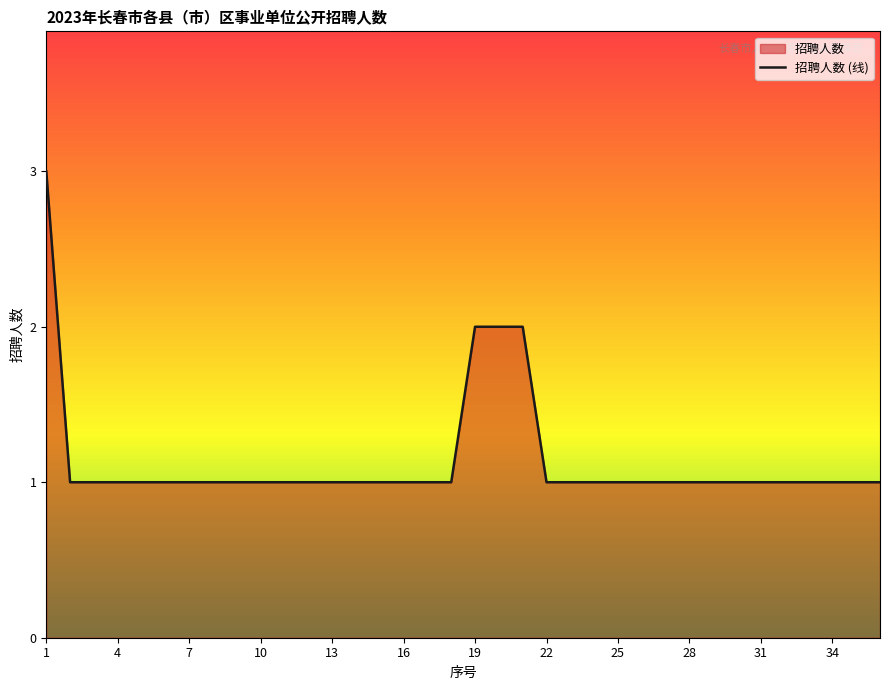

What is the value of the 32nd point from the left?

1